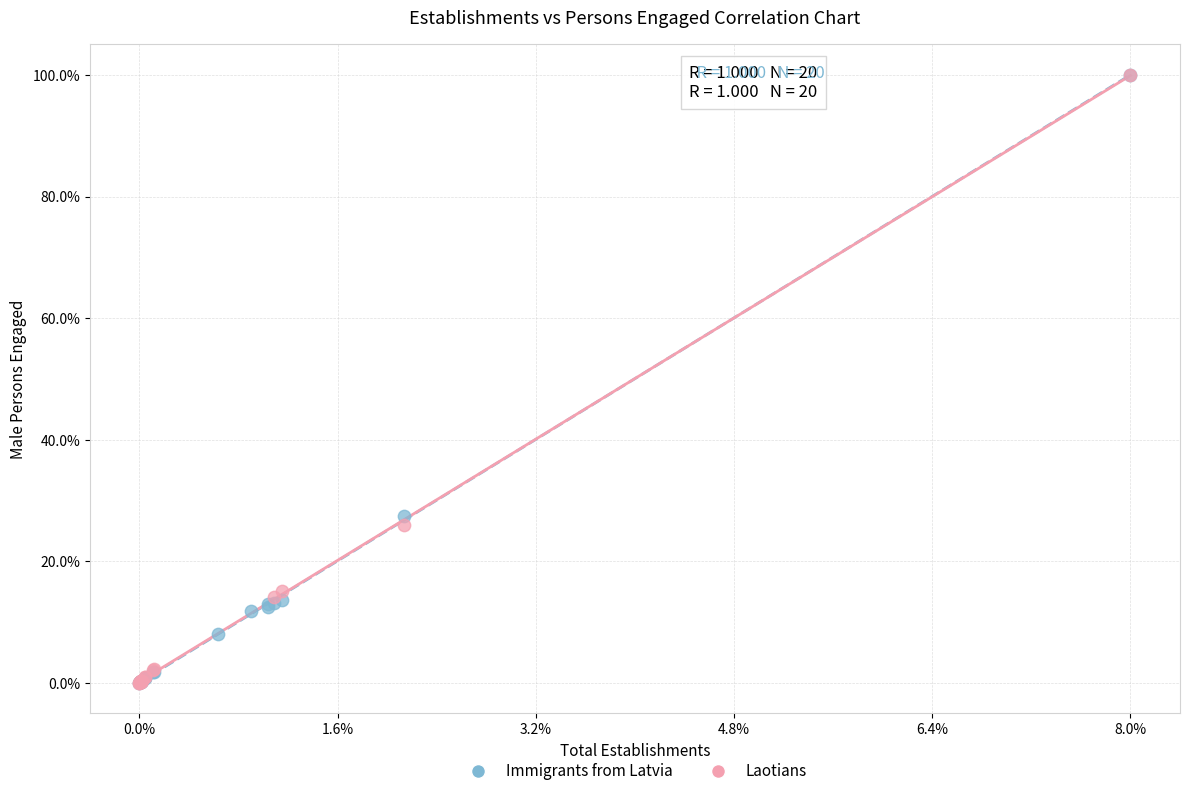

What are all the series names shown in the legend?

Immigrants from Latvia, Laotians